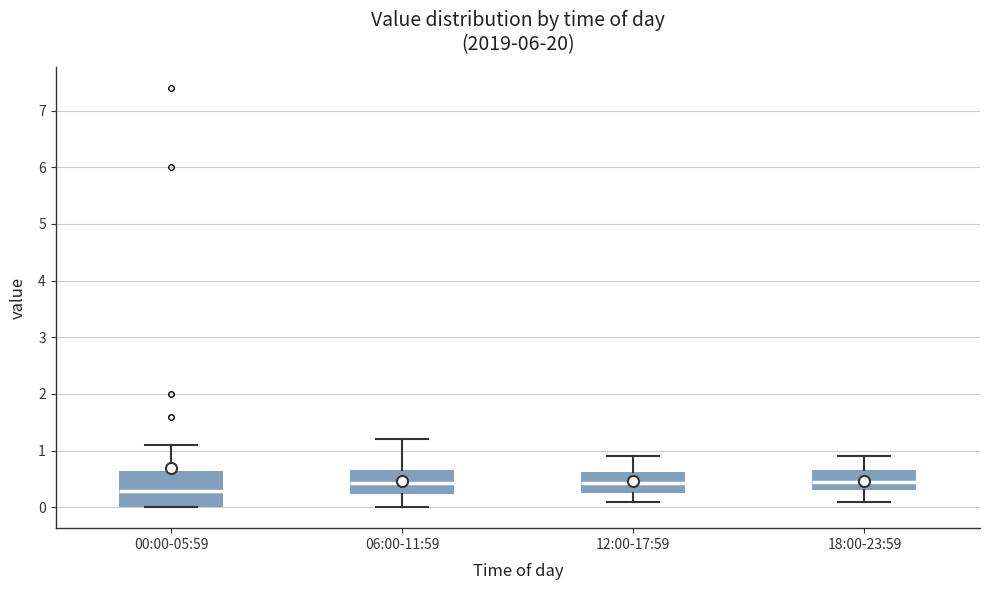

Reading left to right, read every box against the y-axis: the position of its median line, the range the box covers, and the ends of its whiskers. The values are not printed on the chart, so give them approximately, as read against the axis.

00:00-05:59: median 0.3, box 0.0 to 0.6, whiskers 0.0 to 1.1
06:00-11:59: median 0.4, box 0.2 to 0.7, whiskers 0.0 to 1.2
12:00-17:59: median 0.4, box 0.3 to 0.6, whiskers 0.1 to 0.9
18:00-23:59: median 0.5, box 0.3 to 0.7, whiskers 0.1 to 0.9